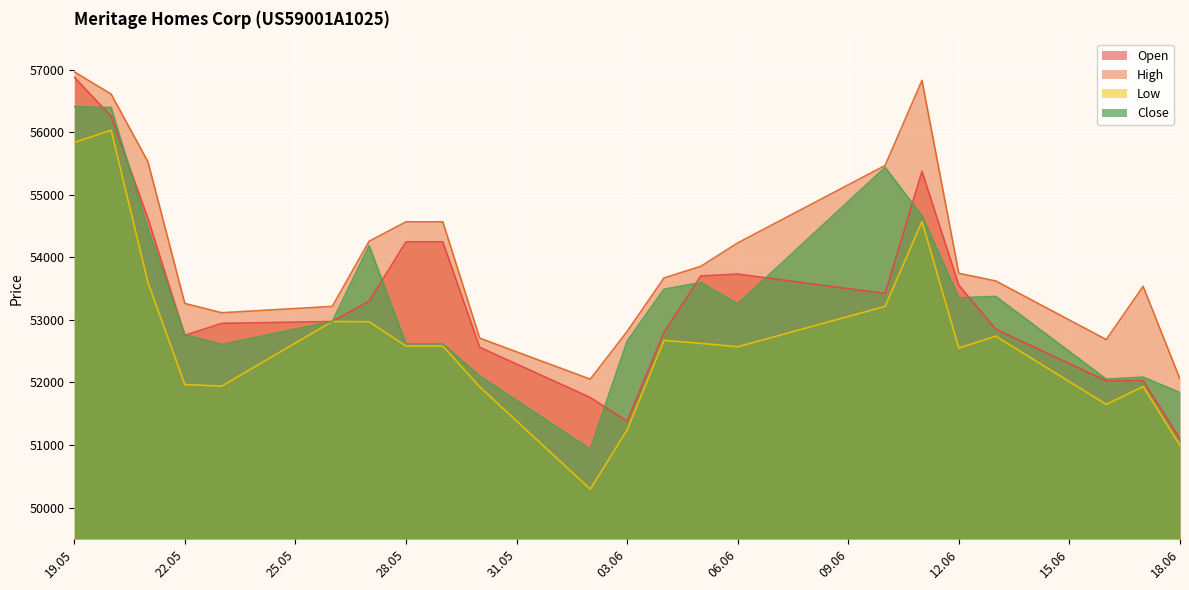

What is the total value across all series at 21.05.2025?

218206